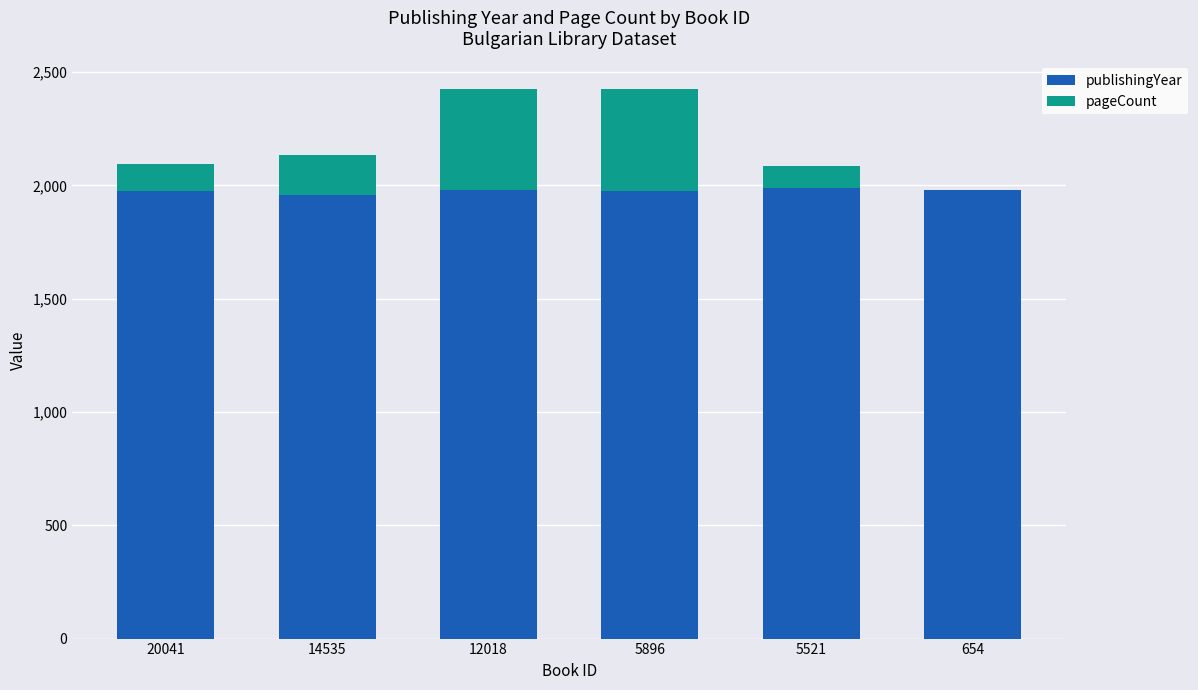

True or false: publishingYear has a value of 1981 at 654.

True